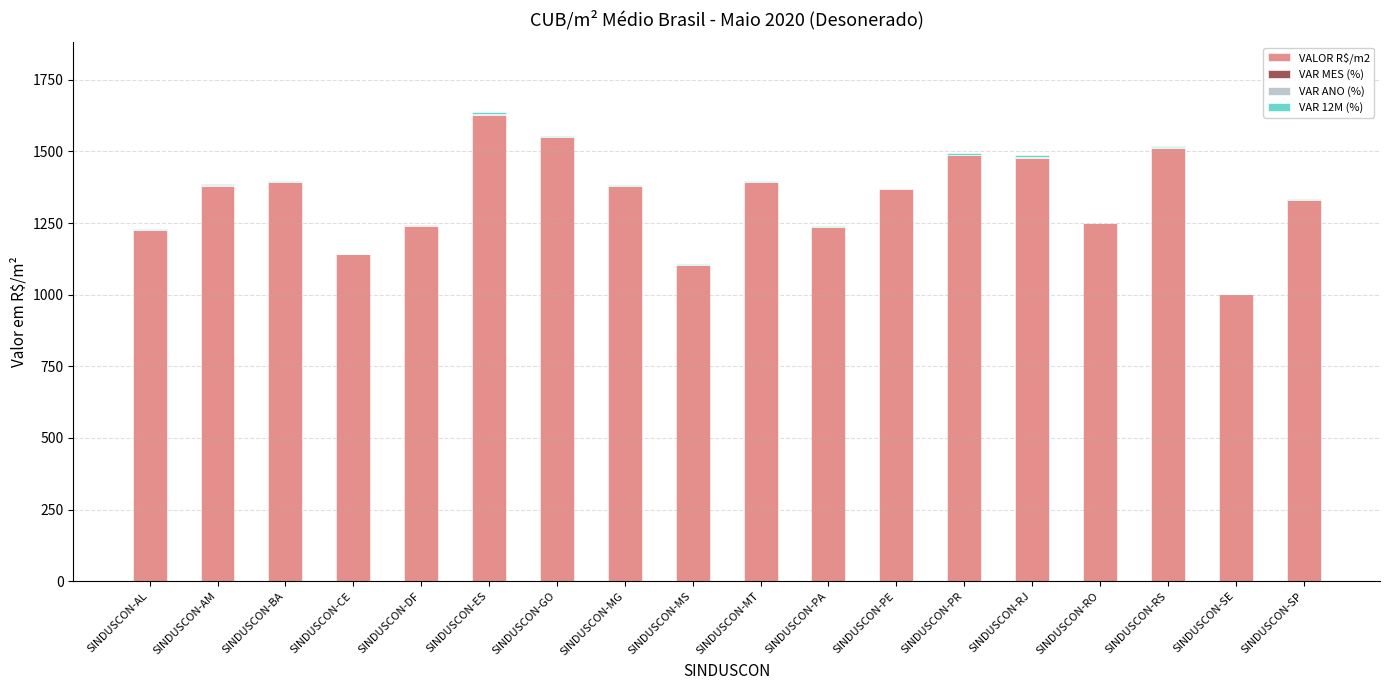

Reading right to left, list all the values displayed in this chart.

VALOR R$/m2: 1331.6	1003.1	1511.0	1249.1	1477.8	1487.3	1368.7	1235.9	1393.5	1103.1	1379.8	1549.7	1627.0	1242.0	1140.3	1391.6	1379.9	1224.4
VAR MES (%): 0.2	0.0	0.3	0.1	-0.1	0.1	0.1	0.2	0.1	0.3	0.1	0.3	1.6	0.1	0.0	0.3	-0.4	0.8
VAR ANO (%): 0.2	-0.5	2.2	-0.1	2.3	1.1	1.7	0.2	0.9	0.8	0.5	0.3	2.6	-2.4	-0.1	2.0	3.8	0.4
VAR 12M (%): 3.2	-0.2	5.3	1.4	6.1	4.9	2.5	2.2	3.2	2.9	2.7	1.9	4.5	0.3	1.5	2.8	2.8	2.5